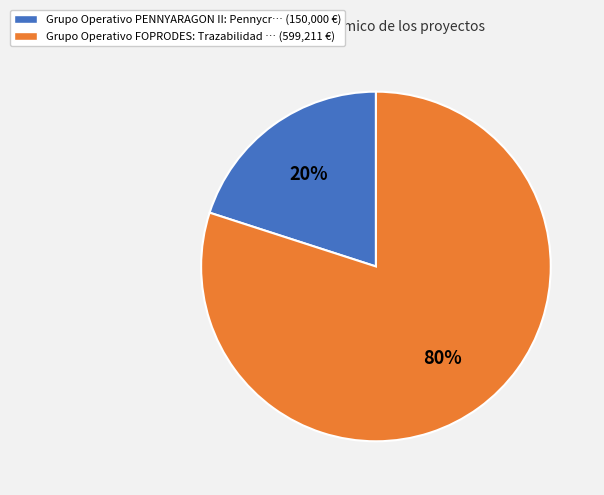

How many slices are in this pie chart?

2